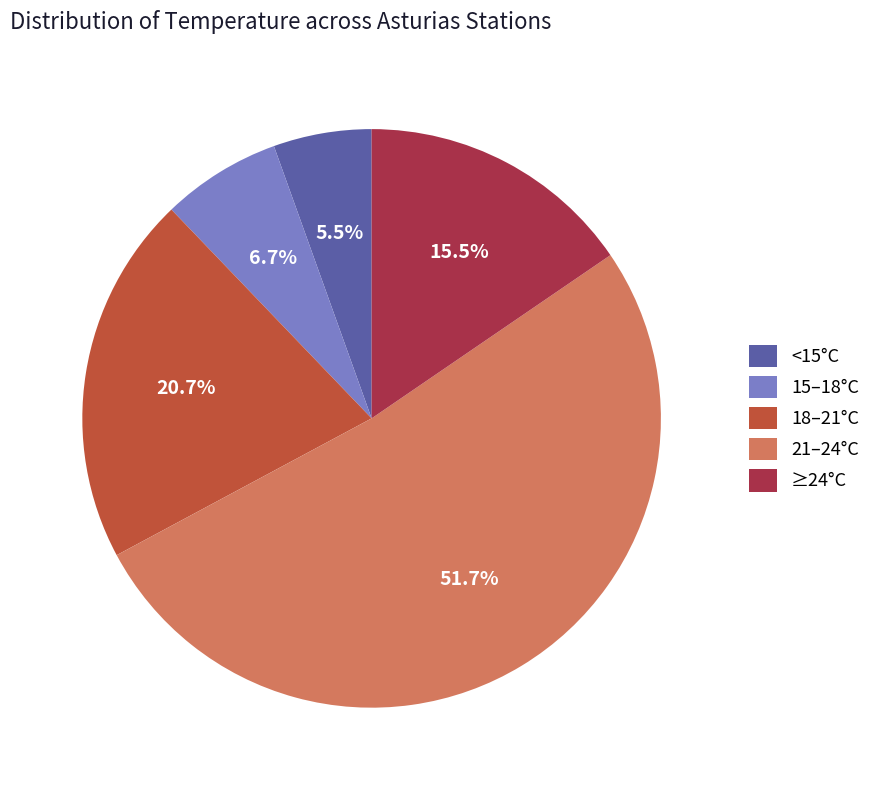

Which has a higher value, 21–24°C or 15–18°C?

21–24°C